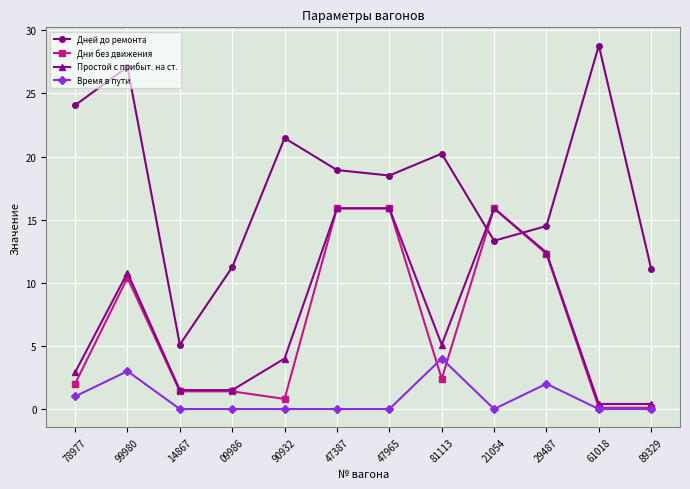

At how many categories does at least one series exceed 26?

2